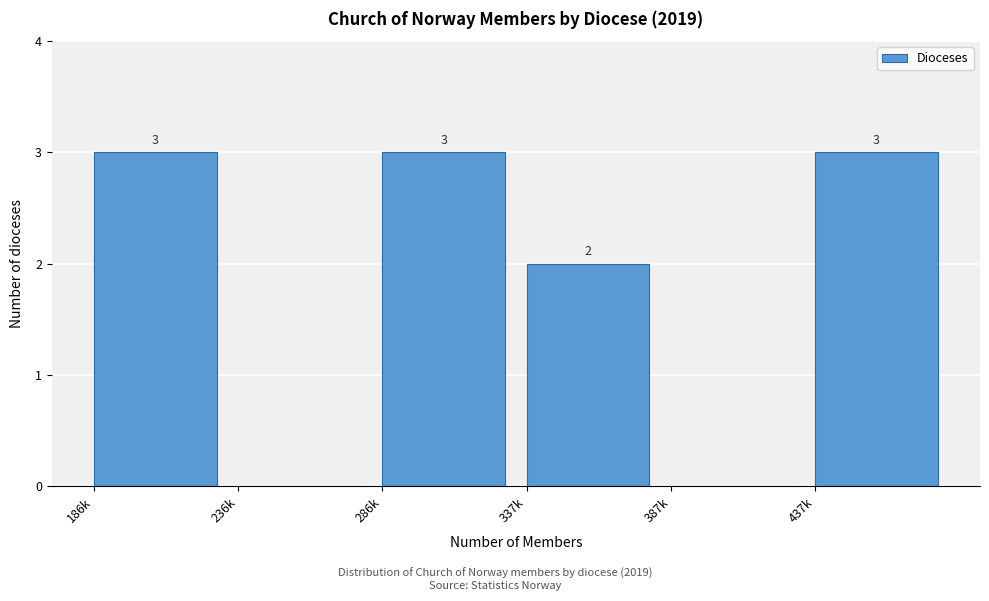

Reading right to left, list all the values displayed in this chart.

437k=3	387k=0	337k=2	286k=3	236k=0	186k=3